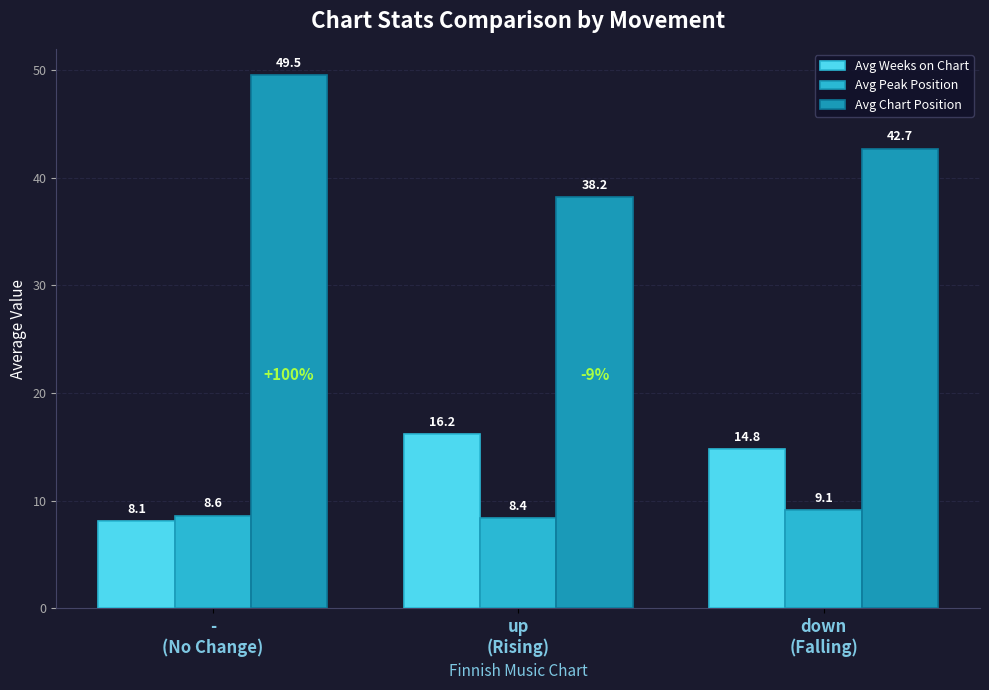

The Avg Chart Position series shows 38.2 at up
(Rising). True or false?

True